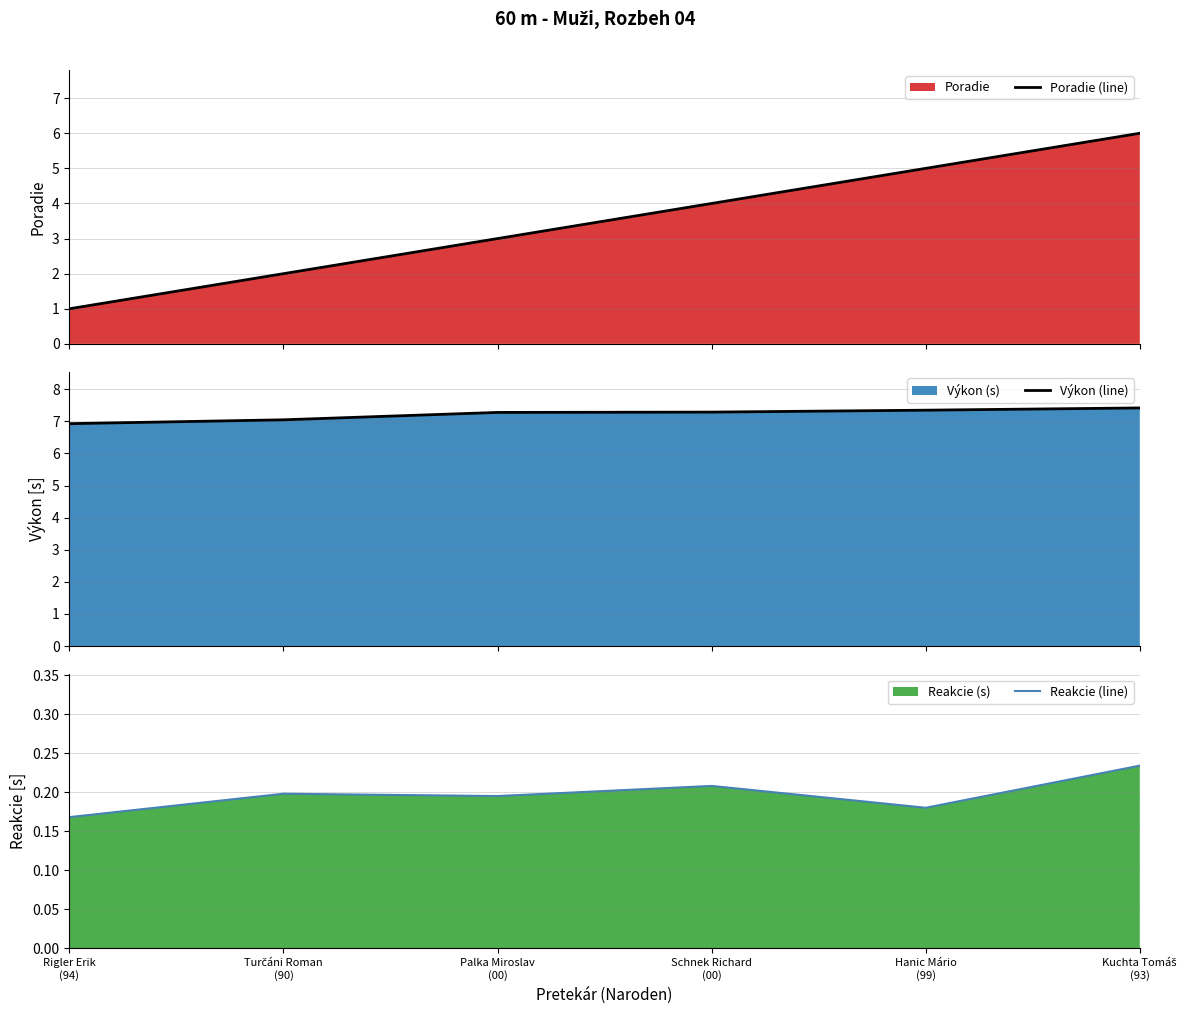

Reading right to left, what are all the values shown in this chart?

Poradie (line): Kuchta Tomáš
(93)=6.0	Hanic Mário
(99)=5.0	Schnek Richard
(00)=4.0	Palka Miroslav
(00)=3.0	Turčáni Roman
(90)=2.0	Rigler Erik
(94)=1.0
Výkon (line): Kuchta Tomáš
(93)=7.4	Hanic Mário
(99)=7.3	Schnek Richard
(00)=7.3	Palka Miroslav
(00)=7.3	Turčáni Roman
(90)=7.0	Rigler Erik
(94)=6.9
Reakcie (line): Kuchta Tomáš
(93)=0.2	Hanic Mário
(99)=0.2	Schnek Richard
(00)=0.2	Palka Miroslav
(00)=0.2	Turčáni Roman
(90)=0.2	Rigler Erik
(94)=0.2